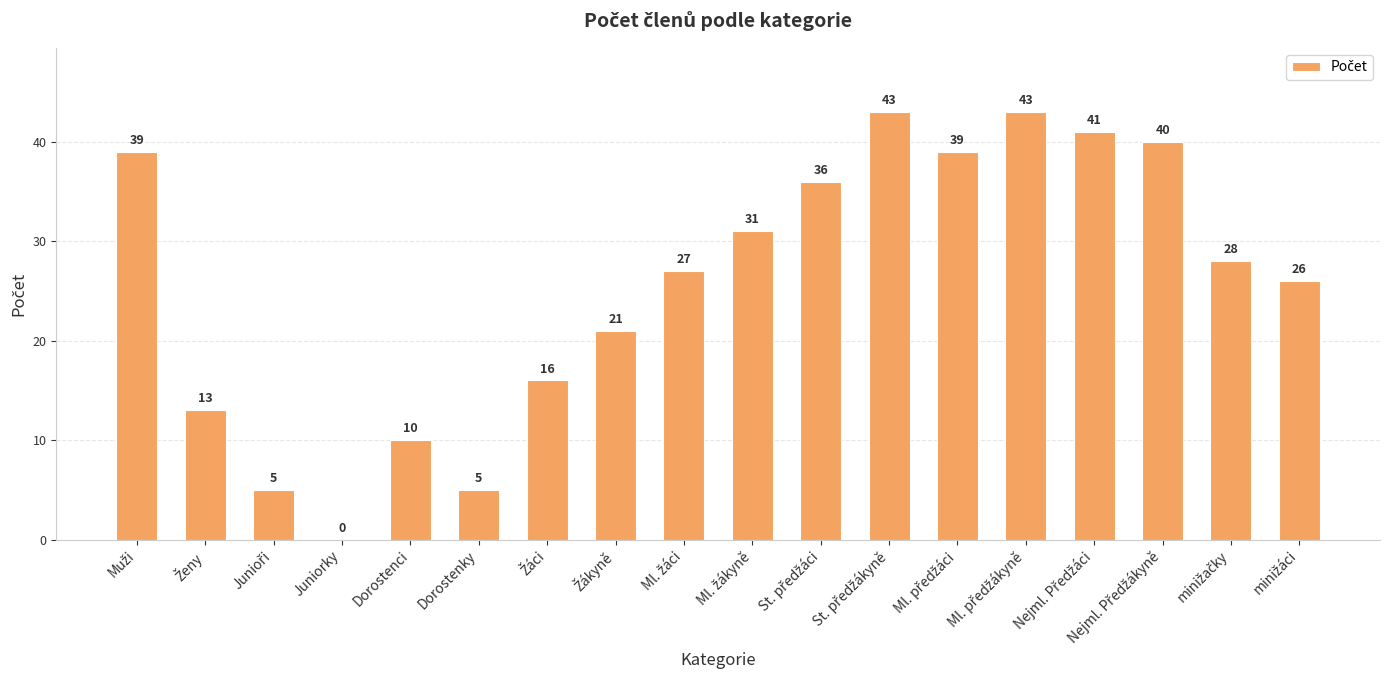

What is the sum of all values?

463